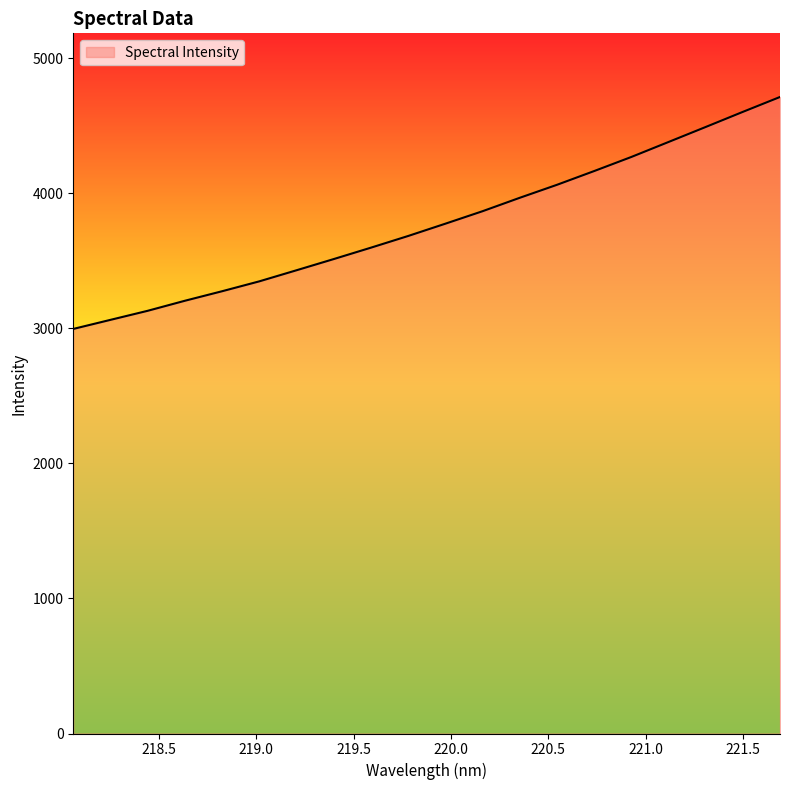

What is the difference between the maximum and minimum values?

1717.3